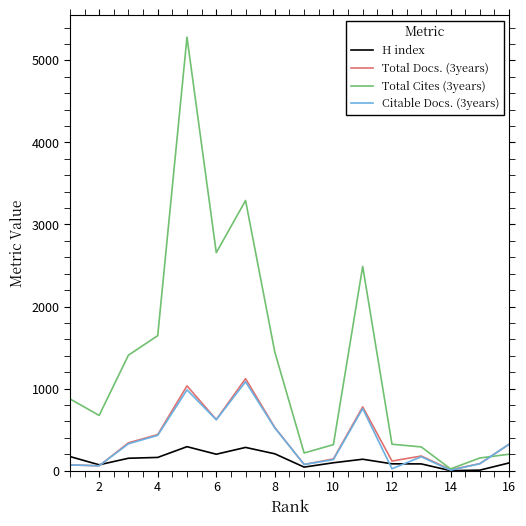

Which series has the largest total across all categories?

Total Cites (3years)